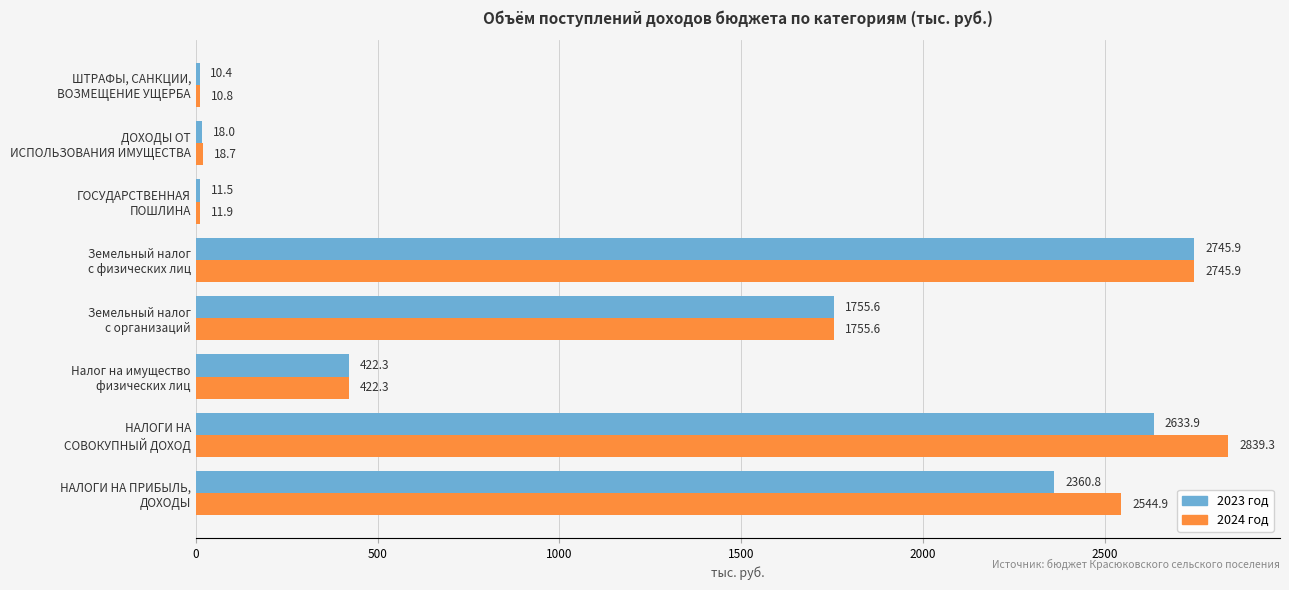

List the series in order of their overall mean, highest first.

2024 год, 2023 год